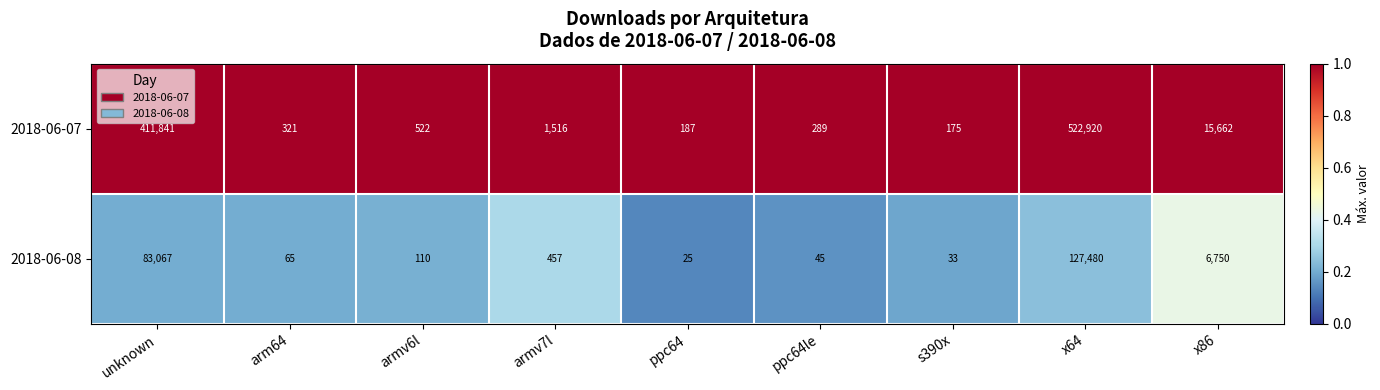

What is the greatest value displayed?

522920